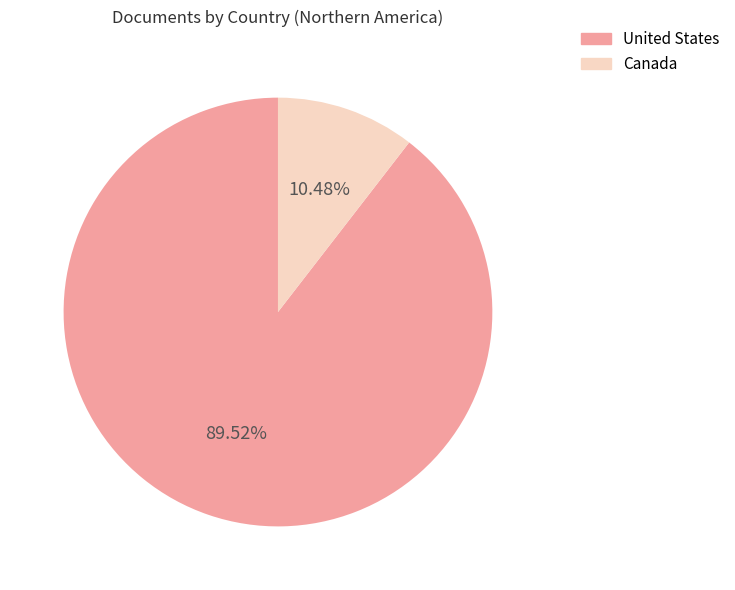

To the nearest percent, what portion does United States represent?

90%